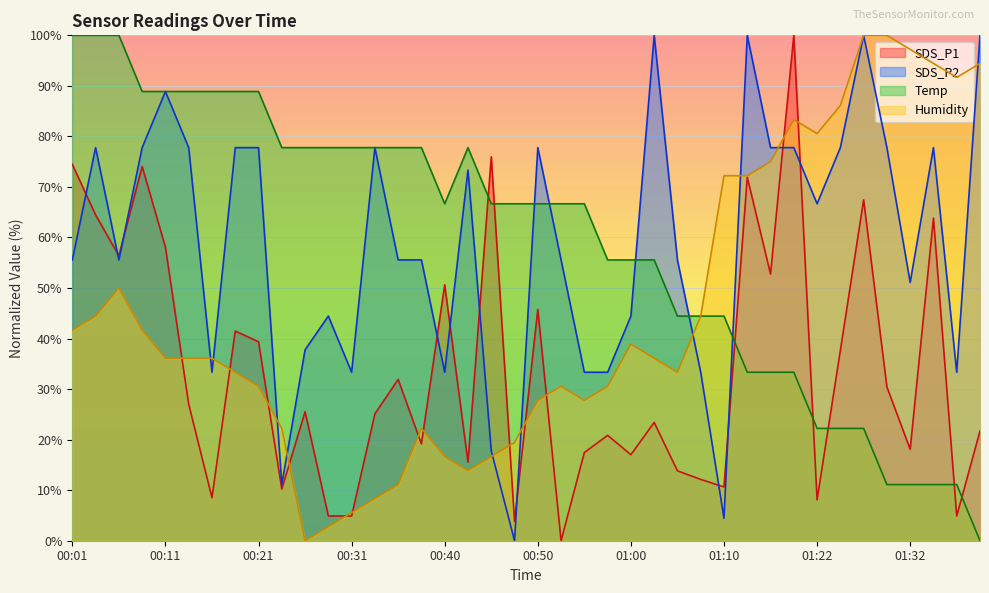

In Temp, how many points are higher than both neighbors (excluding endpoints)?

1